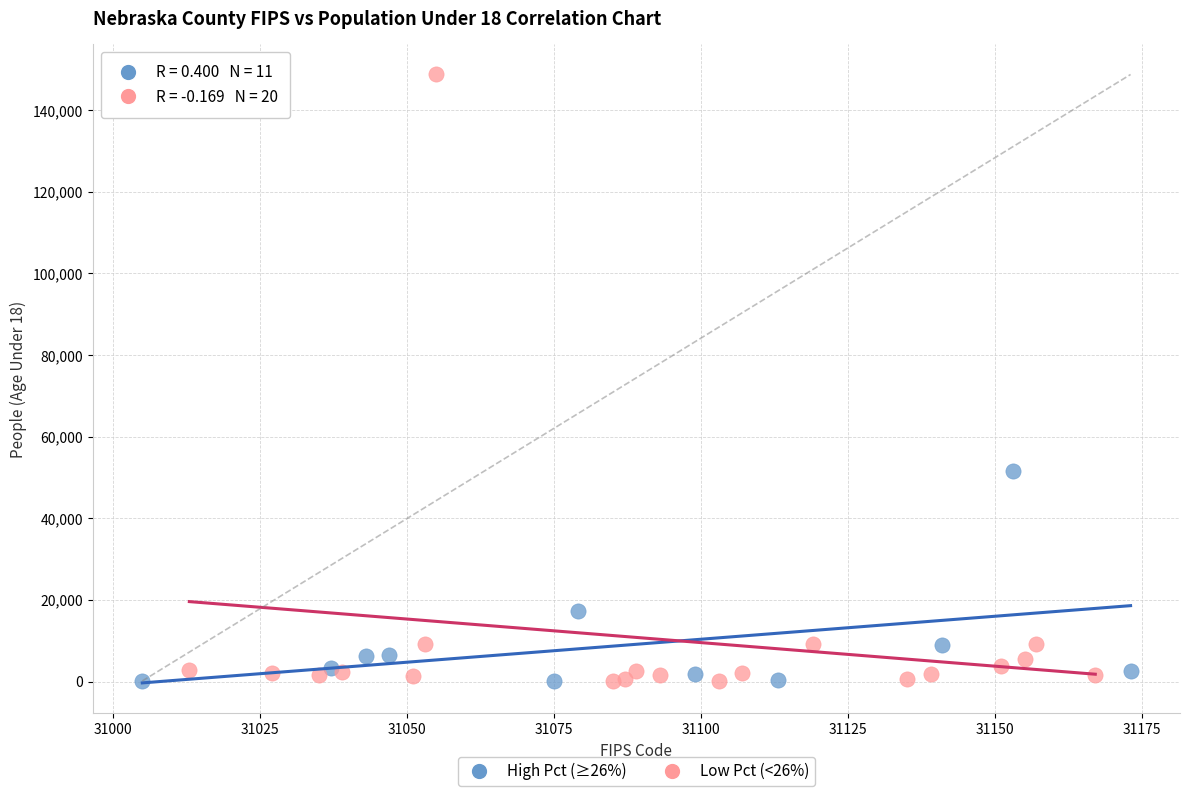

Which series contains the highest Y value?

Low Pct (<26%)